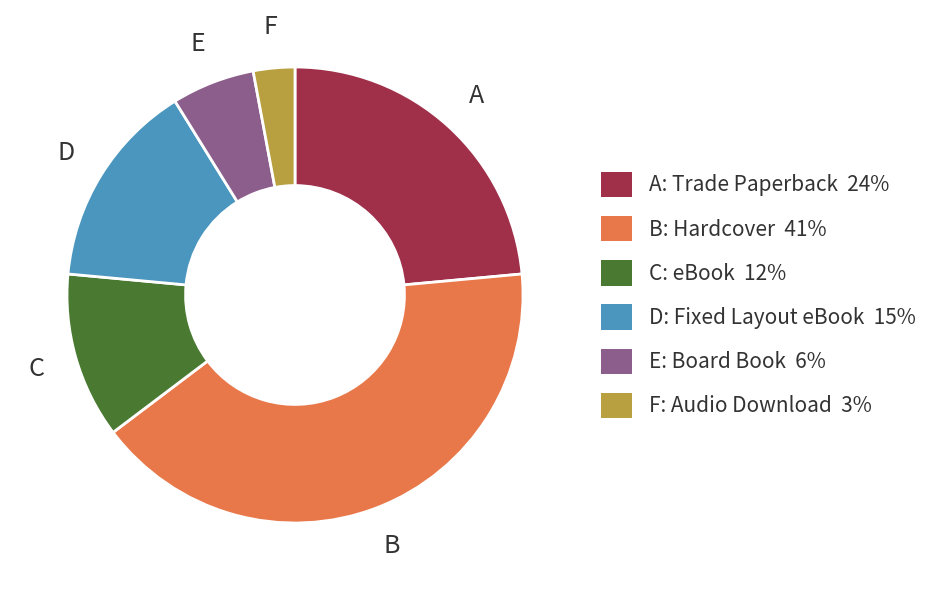

True or false: E: Board Book 6% accounts for 6% of the total.

True